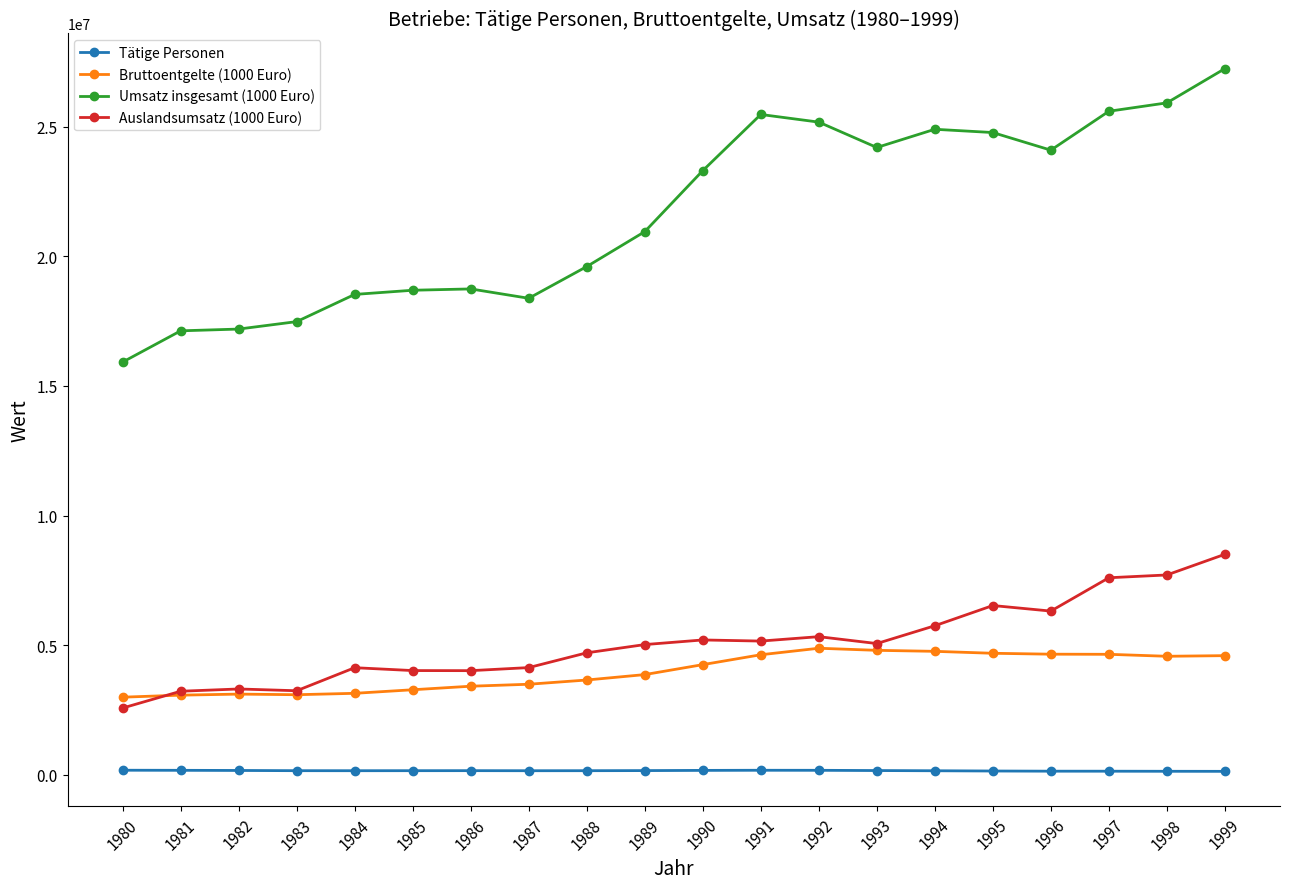

What is the maximum value shown in the chart?

27231996